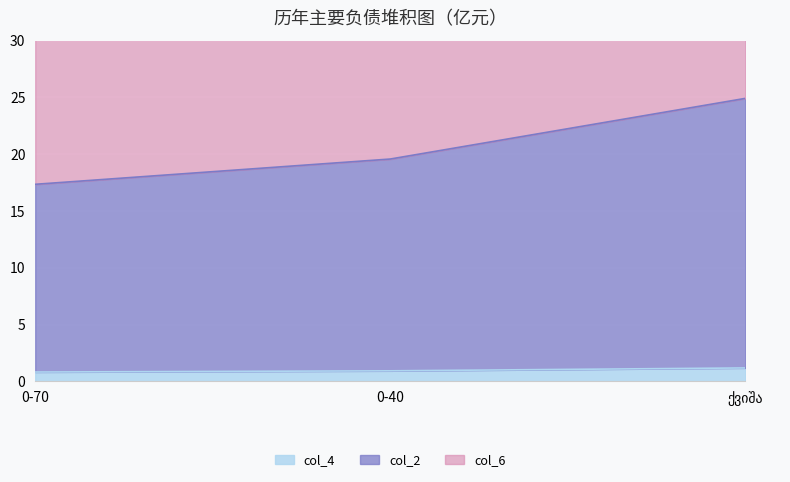

Is it true that col_6 equals 15.9 at 0-70?

False